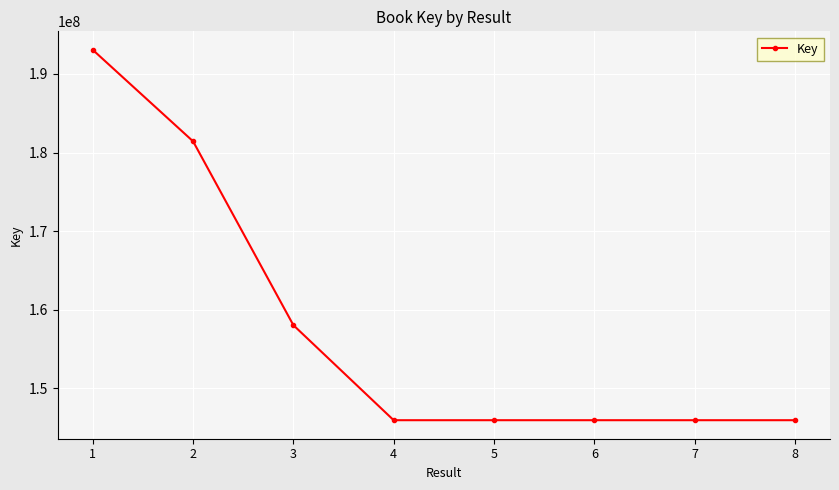

Where does the data first go above 145964660?

1